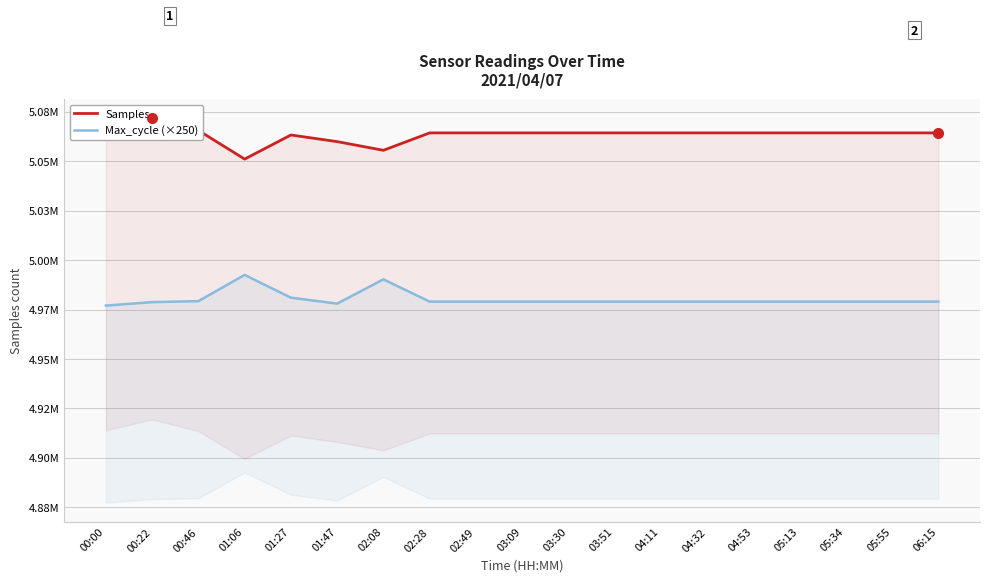

At 00:22, list the series in order from largest to smallest.

Samples, Max_cycle (×250)